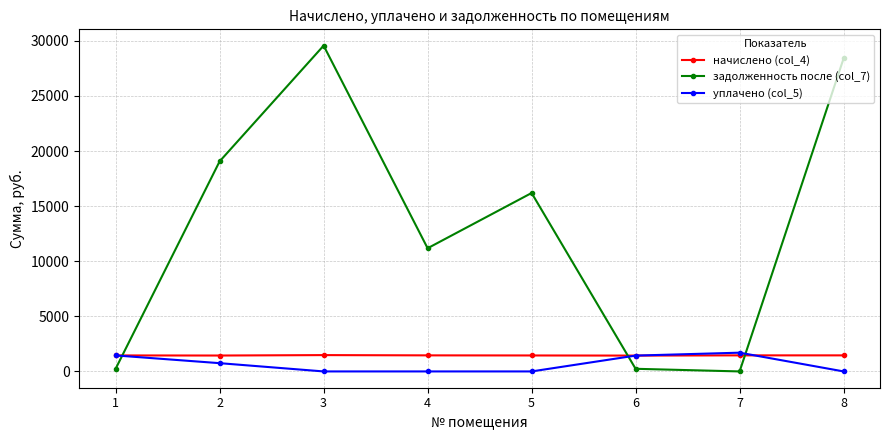

Which series has the largest total across all categories?

задолженность после (col_7)